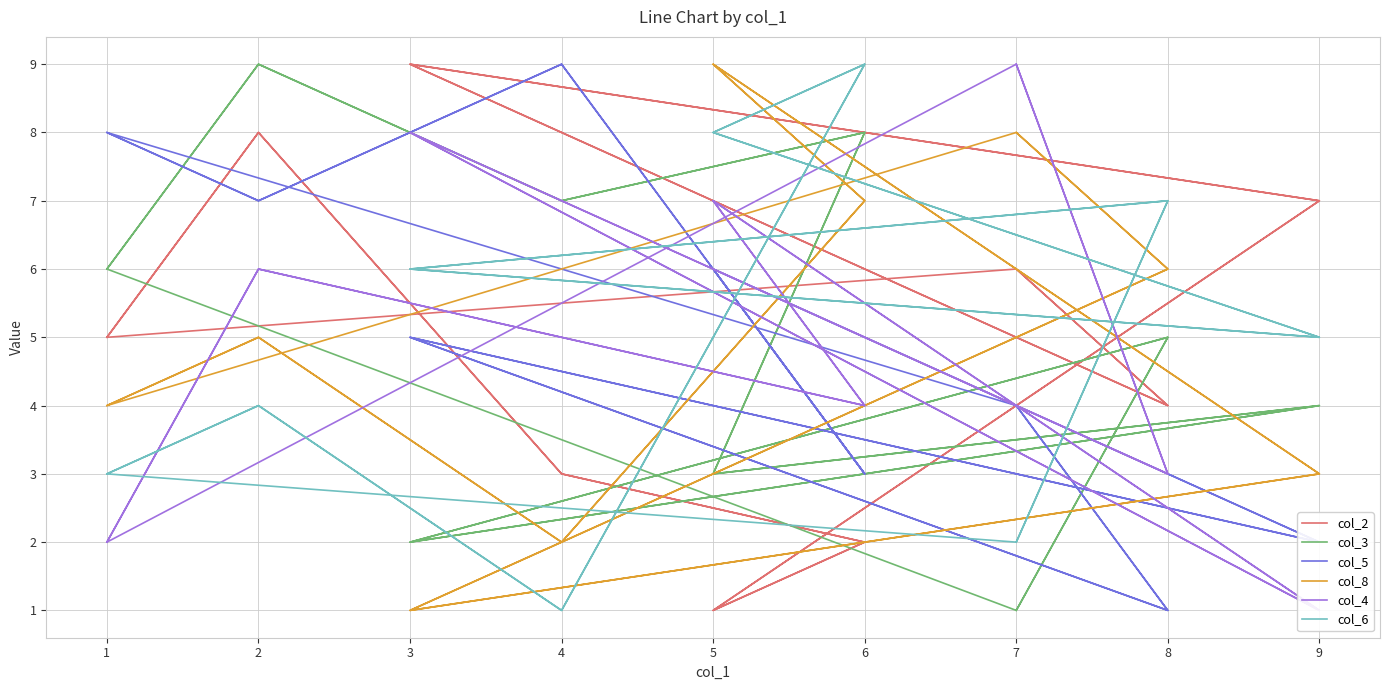

What is the maximum value shown in the chart?

9